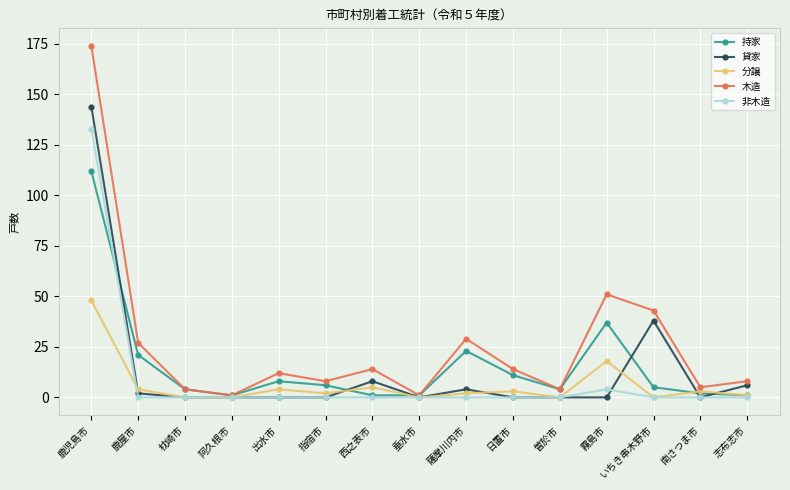

What is the value of the 木造 point at the 2nd from the left?

27